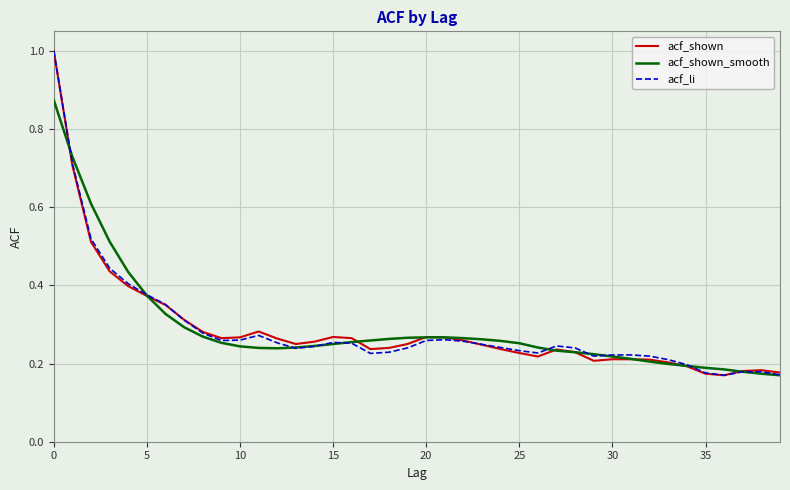

What is the highest value of the acf_li series?

1.0